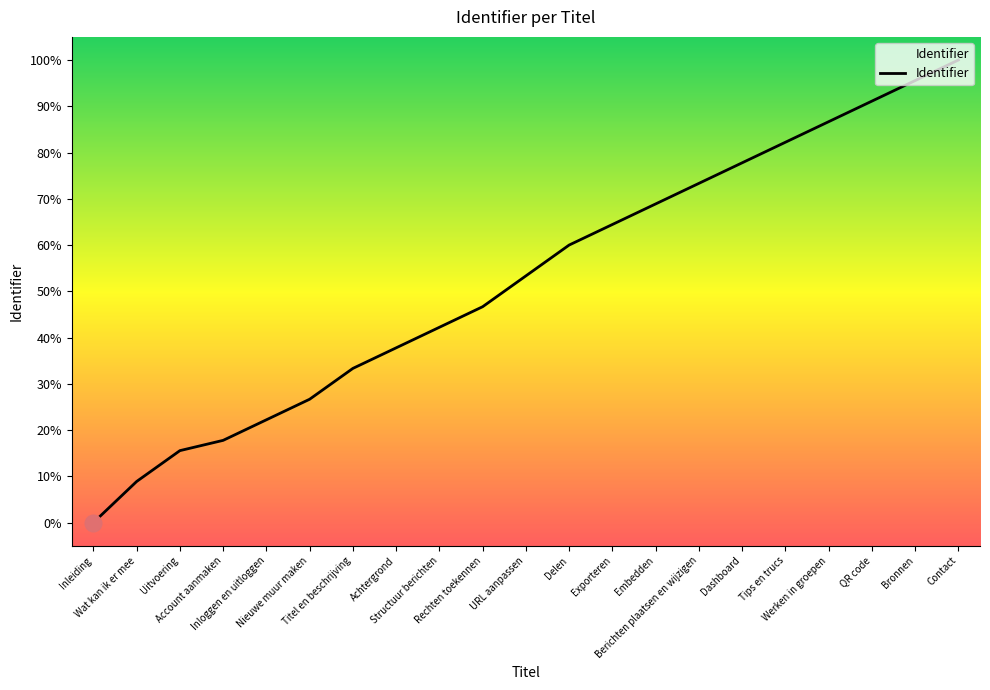

Which label corresponds to the smallest value in the chart?

Inleiding